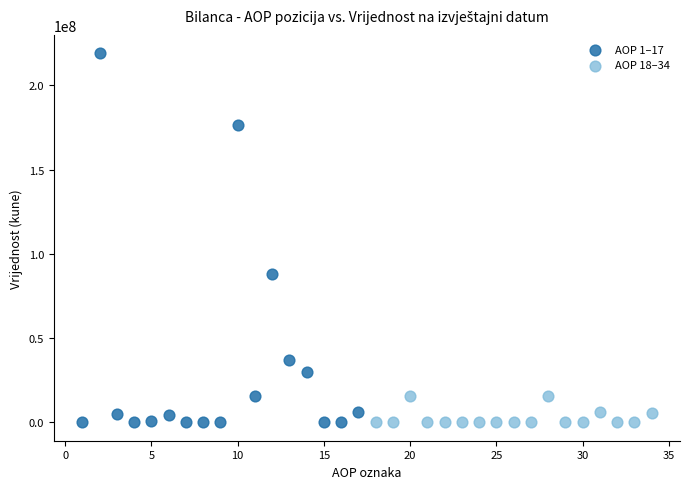

Which series has the widest spread of Y values?

AOP 1–17